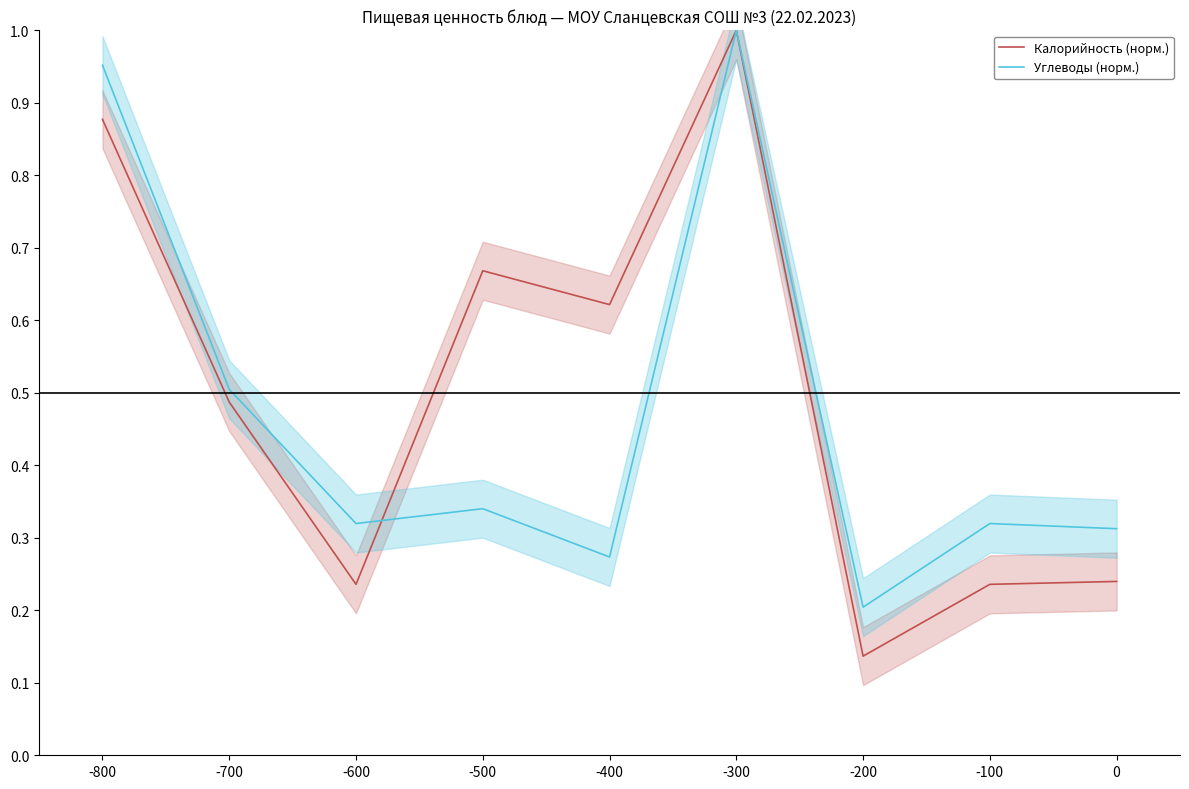

What is the value of the Калорийность (норм.) point at the 2nd from the left?

0.5